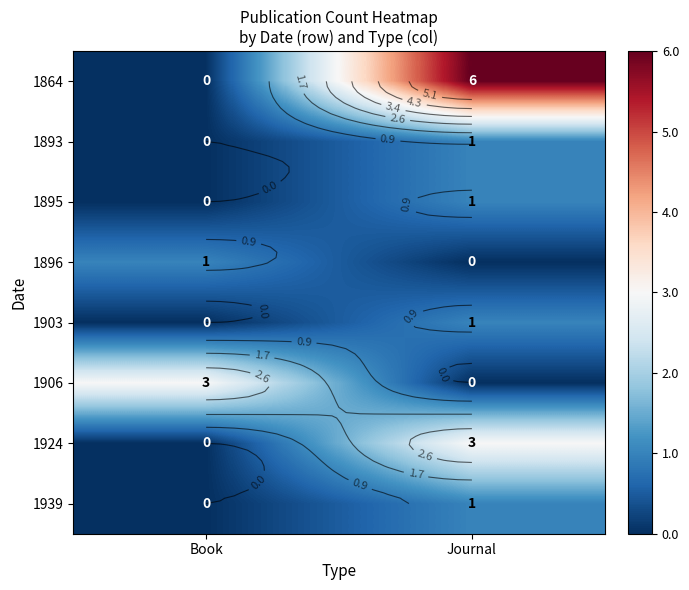

List the labels in order of 1939 value, smallest first.

Book, Journal